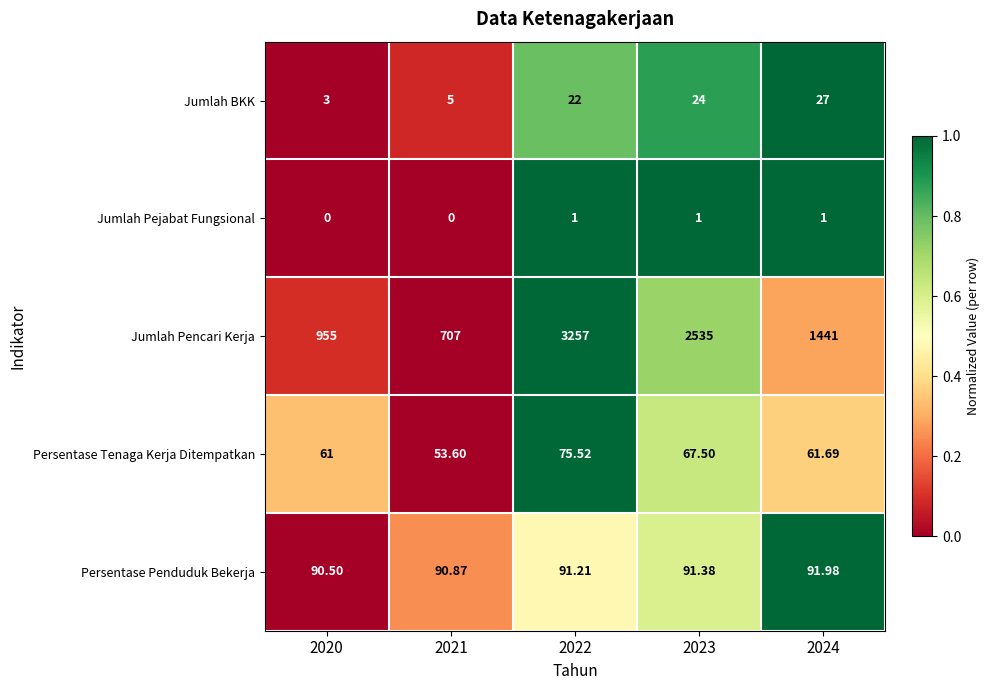

Is the value of Persentase Penduduk Bekerja at 2022 greater than the value of Jumlah Pencari Kerja at 2021?

No